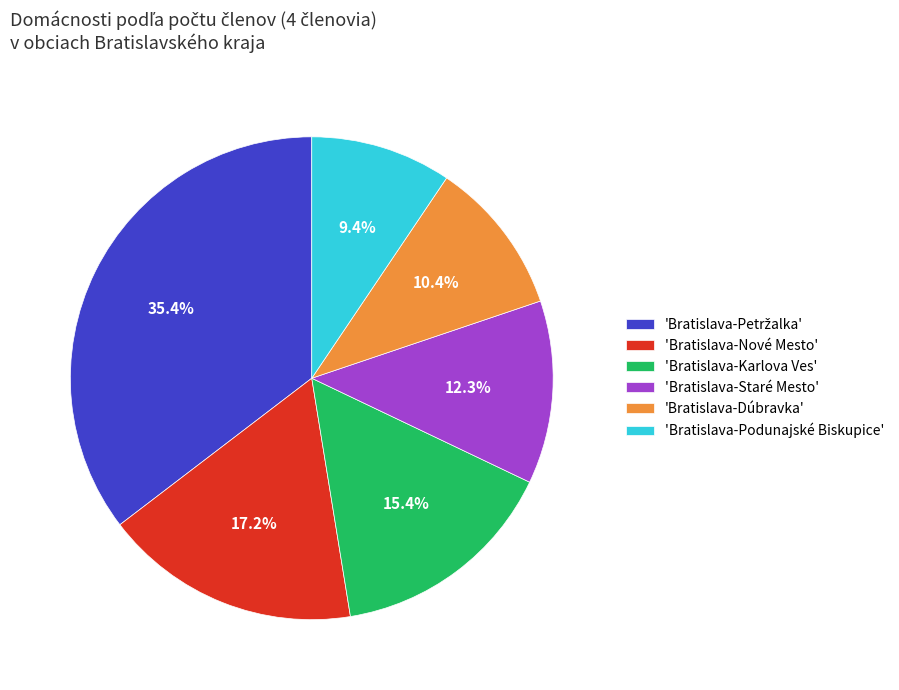

Is there a majority slice in this chart?

No